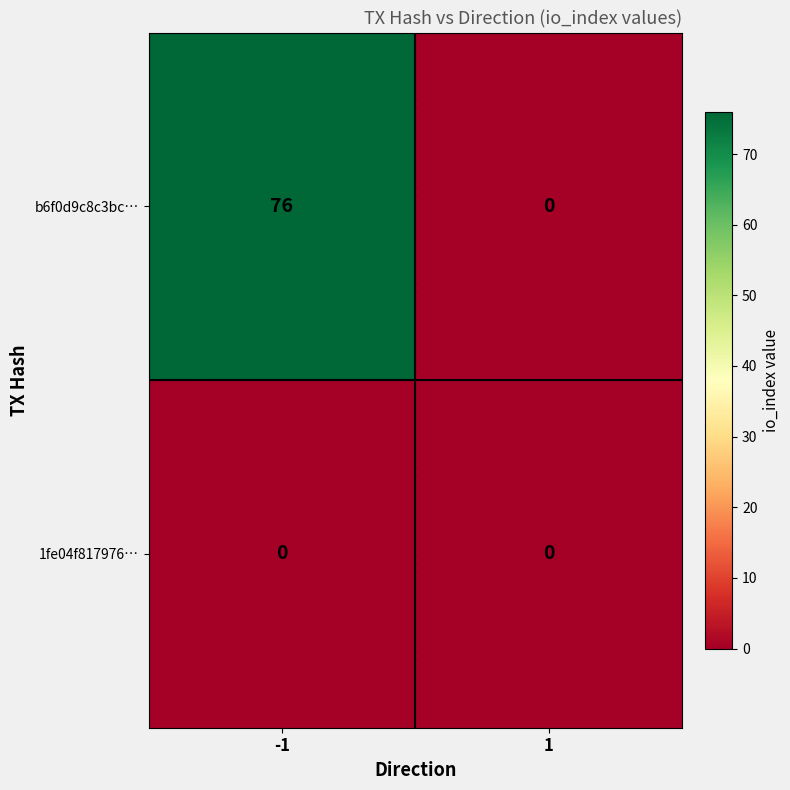

What is the total value across all series at -1?

76